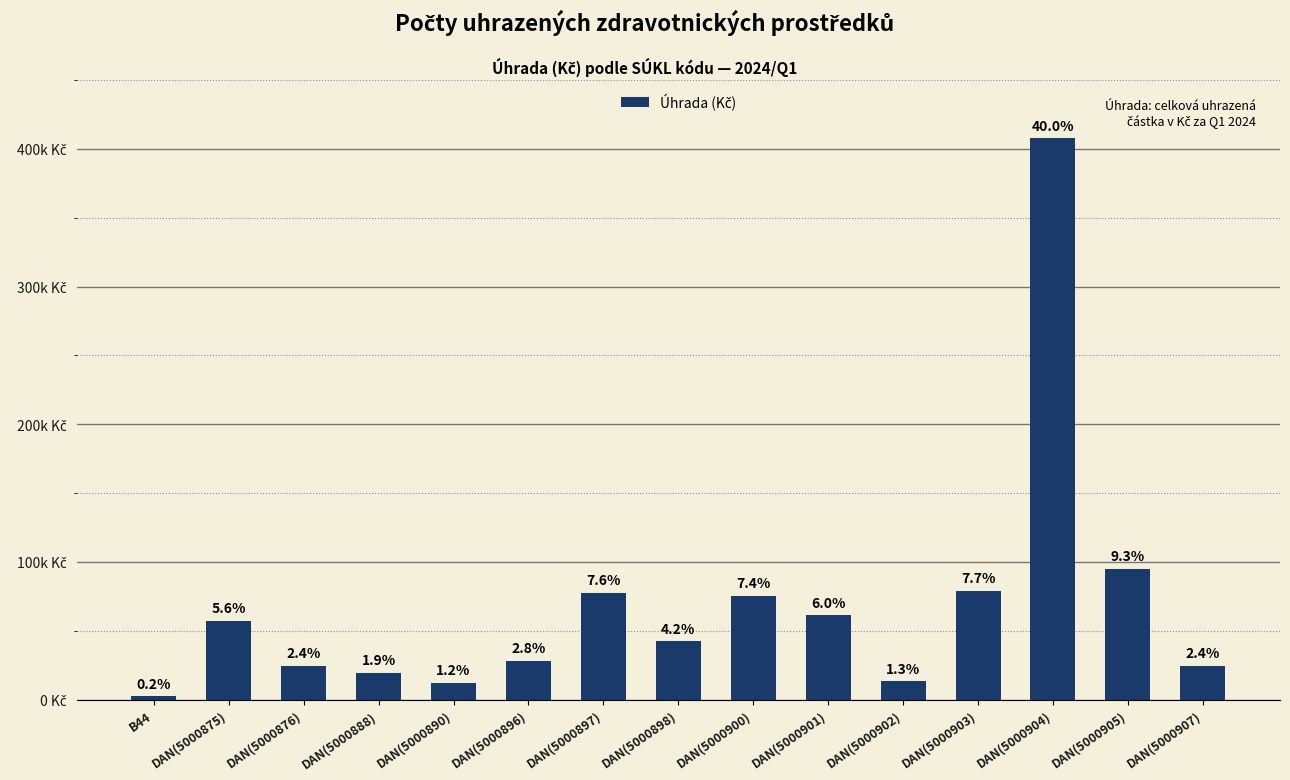

Count the number of data series in this chart.

1